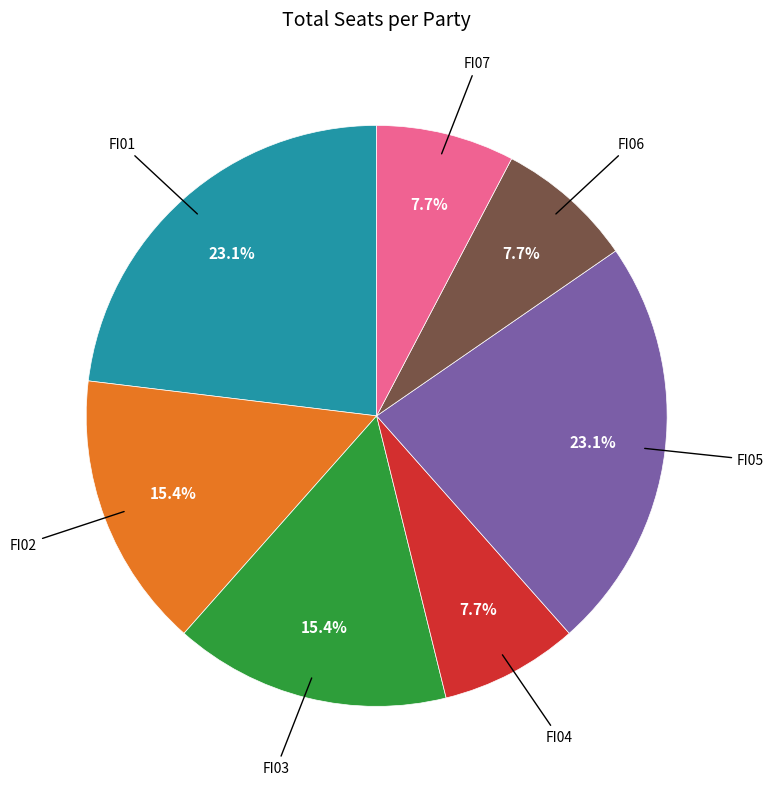

Does any single category account for the majority?

No